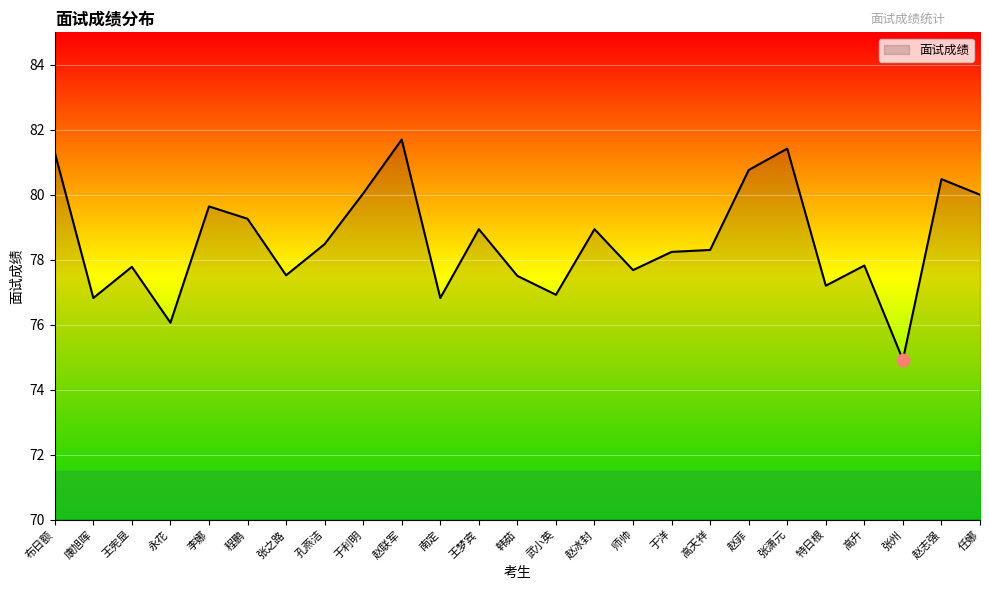

What is the ratio of the value at 王梦宾 to the value at 永花?

1.0